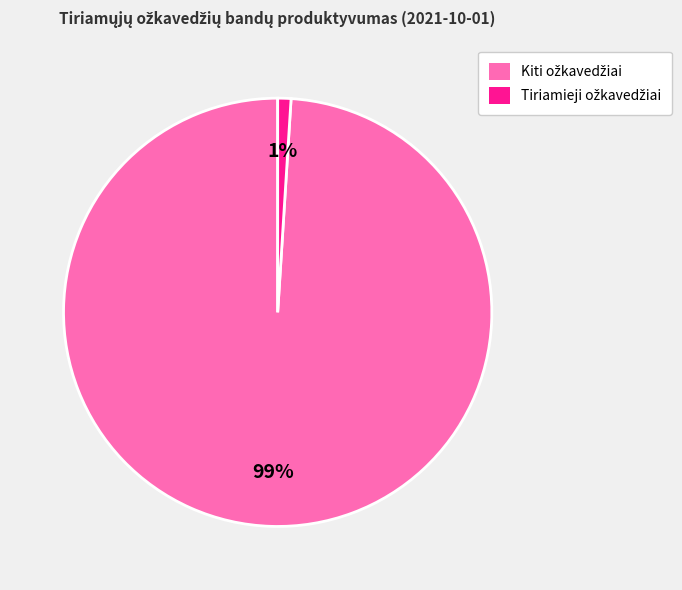

To the nearest percent, what is the difference between the largest and smallest slice percentages?

98%